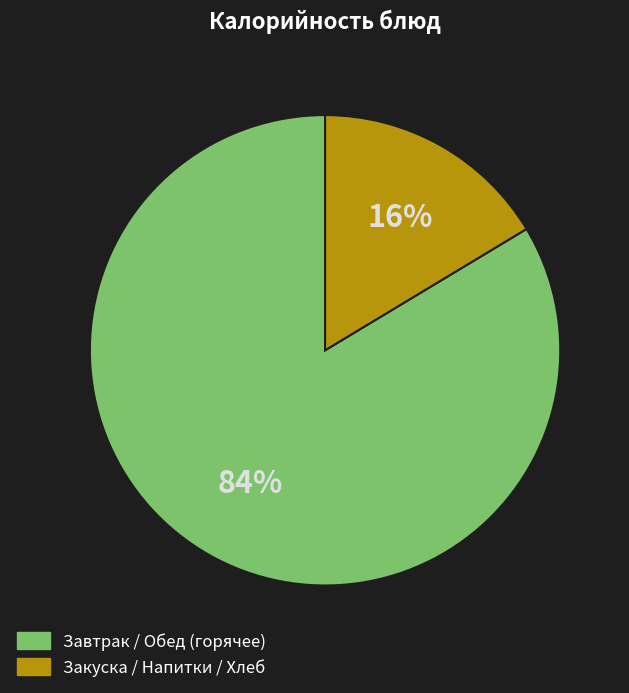

Count the number of slices in the pie.

2